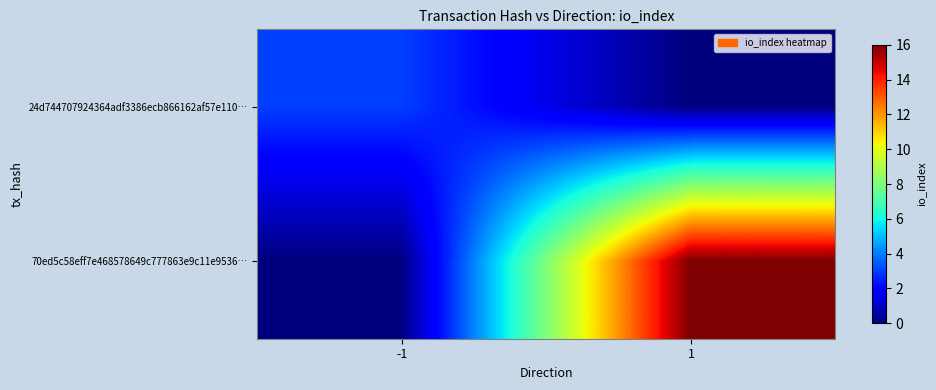

Reading left to right, transcribe all the data shown in this chart.

24d744707924364adf3386ecb866162af57e110…: -1=3	1=0
70ed5c58eff7e468578649c777863e9c11e9536…: -1=0	1=16